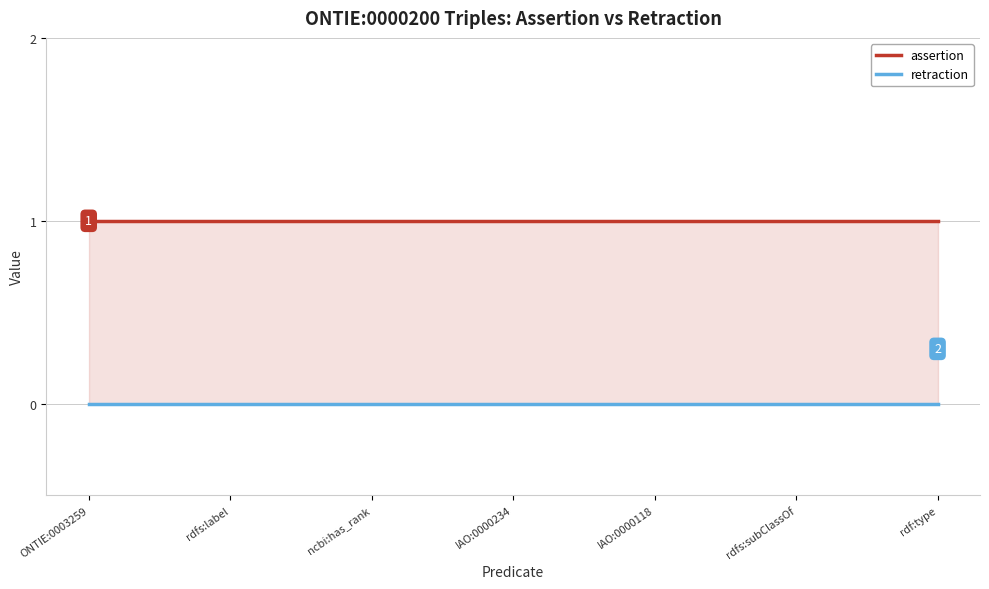

True or false: retraction and assertion intersect in this chart.

False